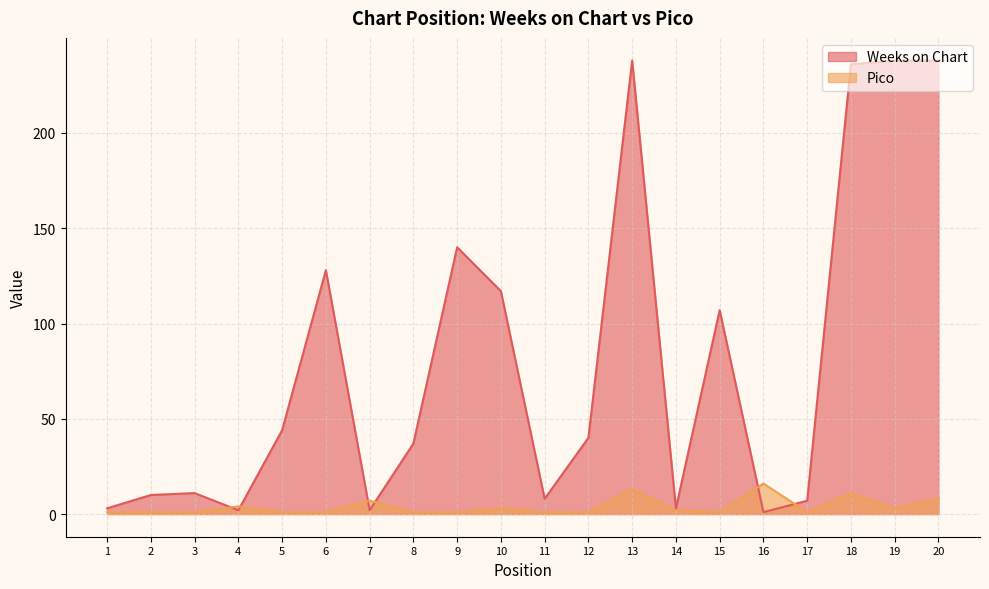

Which series changed the most between 15 and 18?

Weeks on Chart